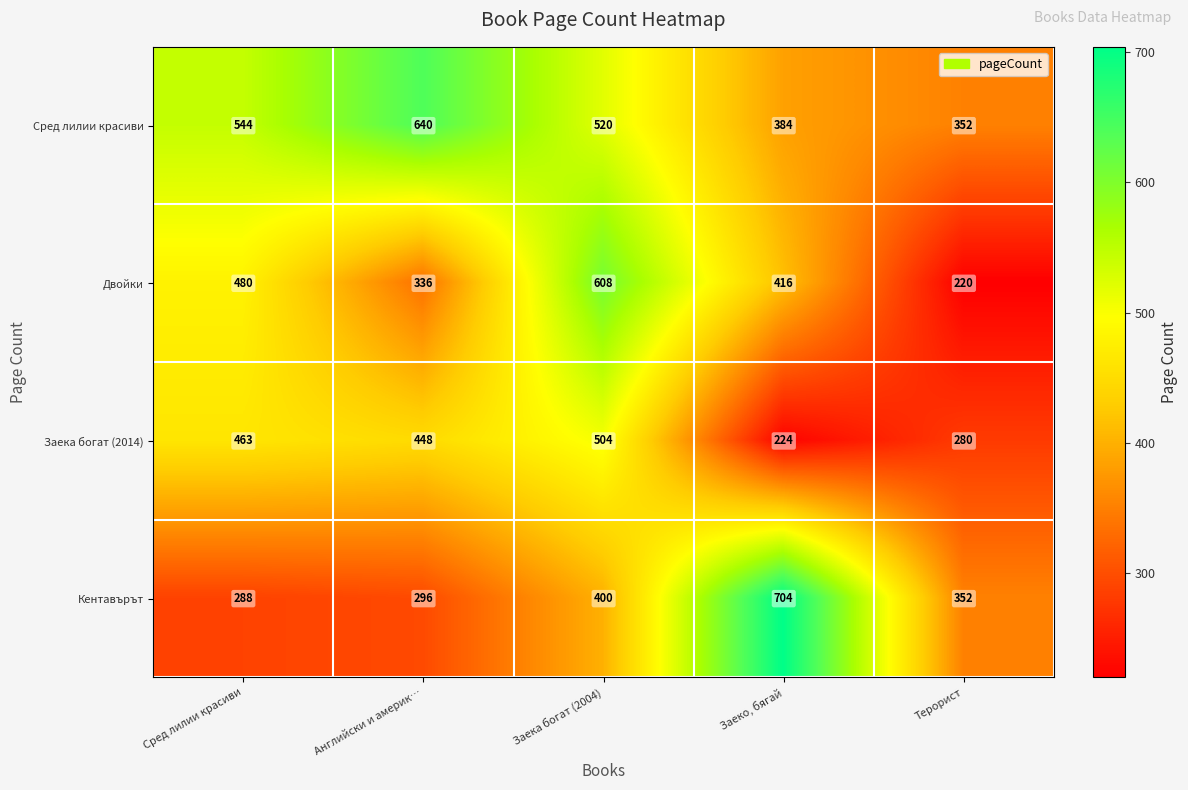

What is the greatest value displayed?

704